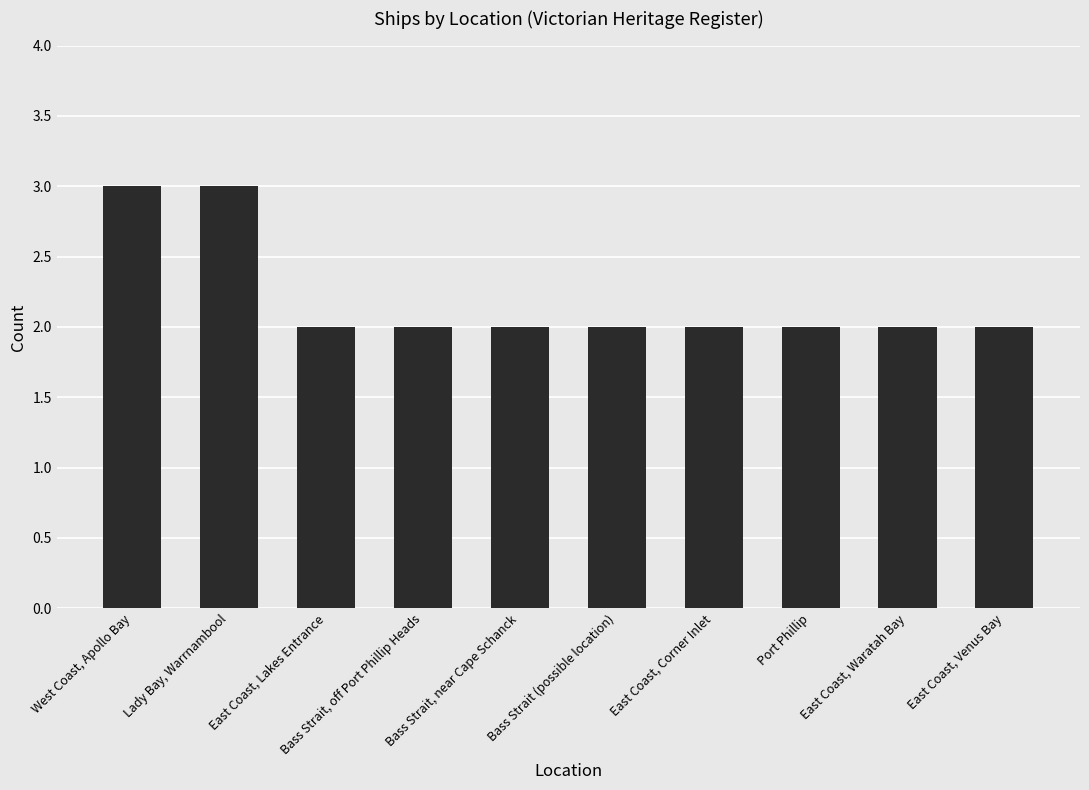

What is the approximate value at East Coast, Corner Inlet?

2